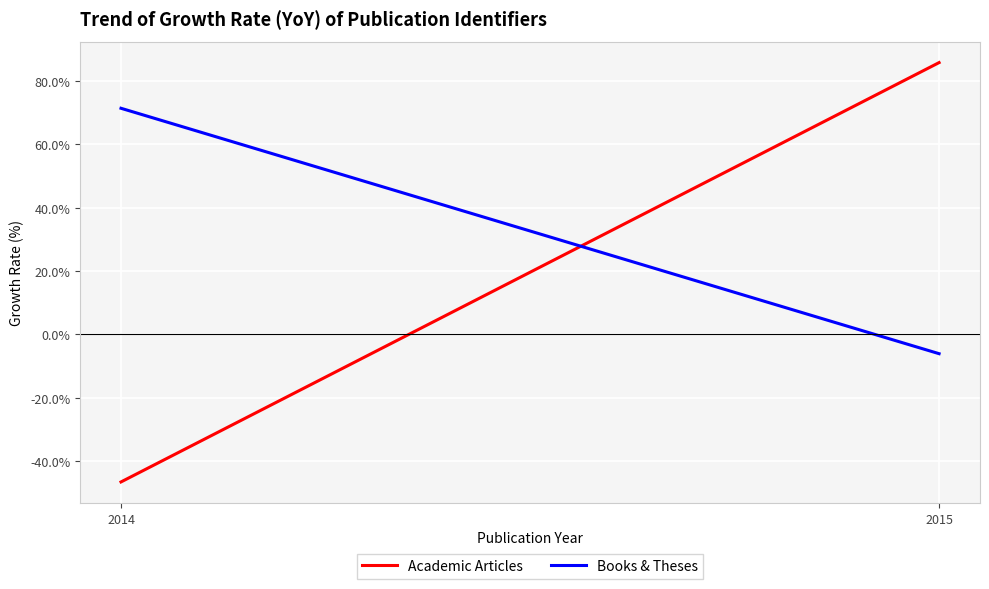

How many data points does each series have?

2